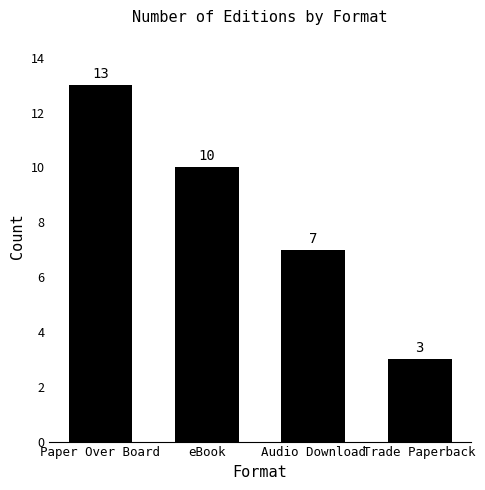

What is the greatest value displayed?

13